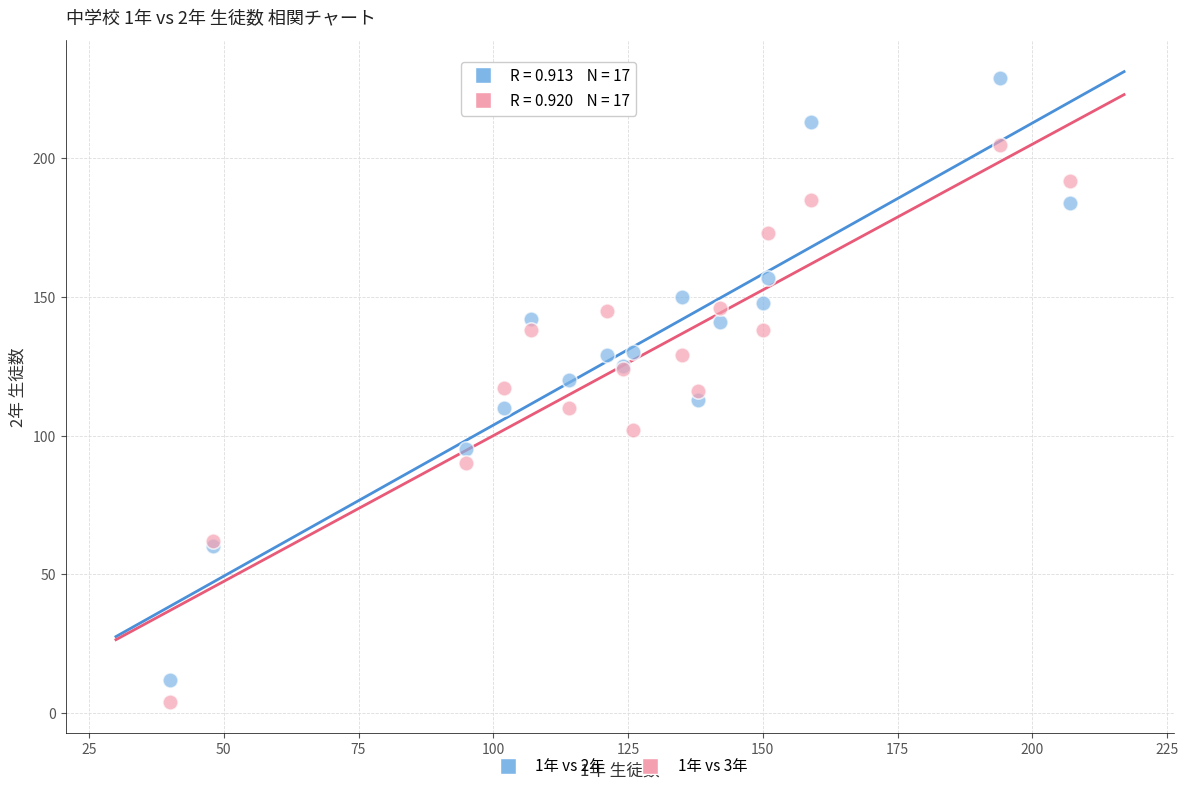

Which series contains the lowest Y value?

1年 vs 3年